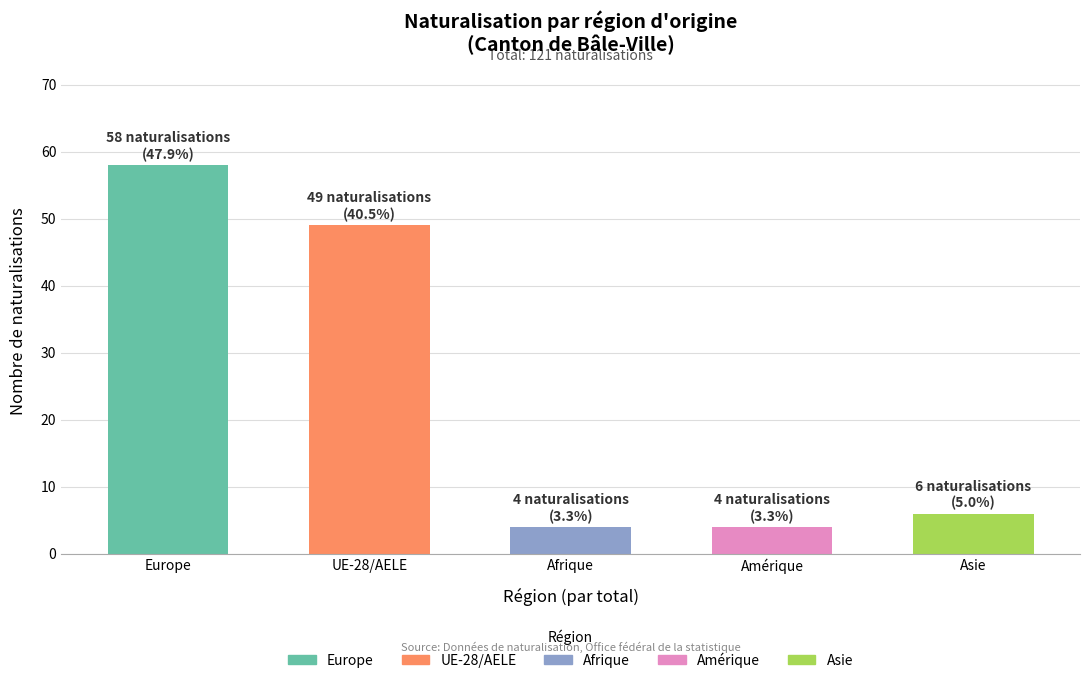

What is the smallest value displayed?

4